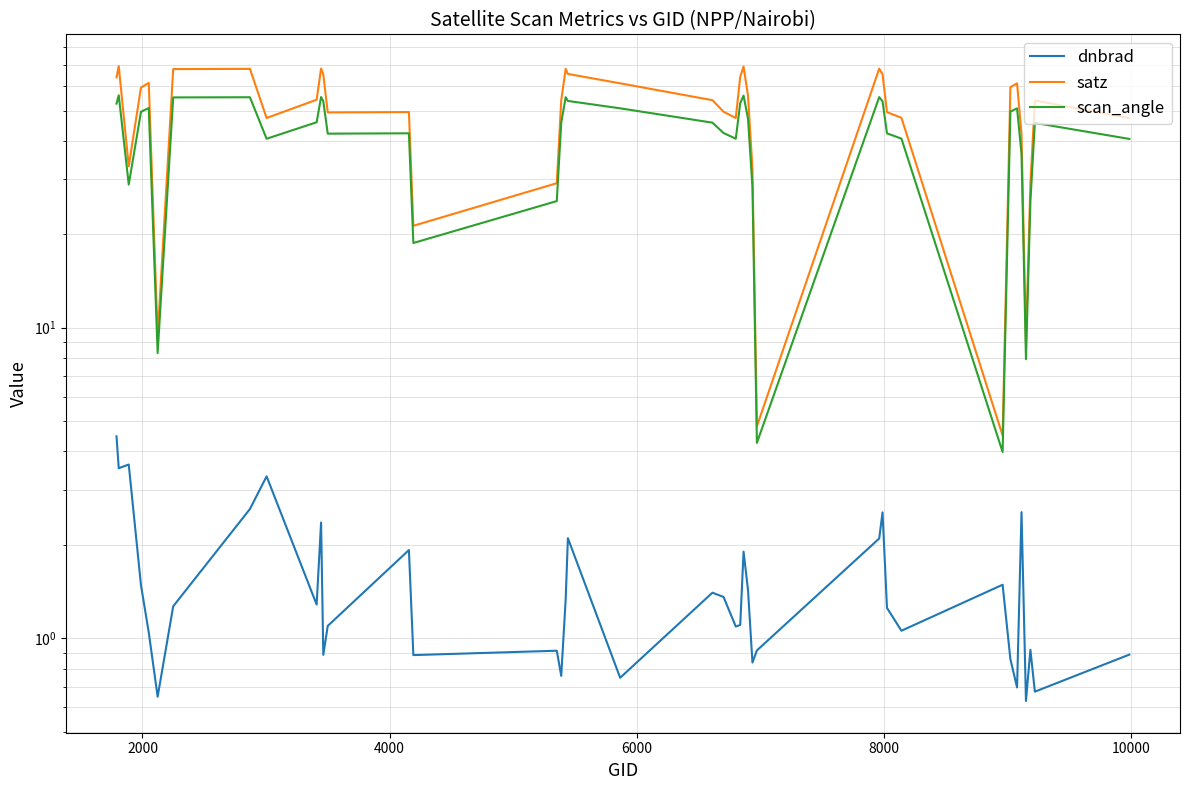

What is the difference between the maximum and minimum values in the satz series?

65.0